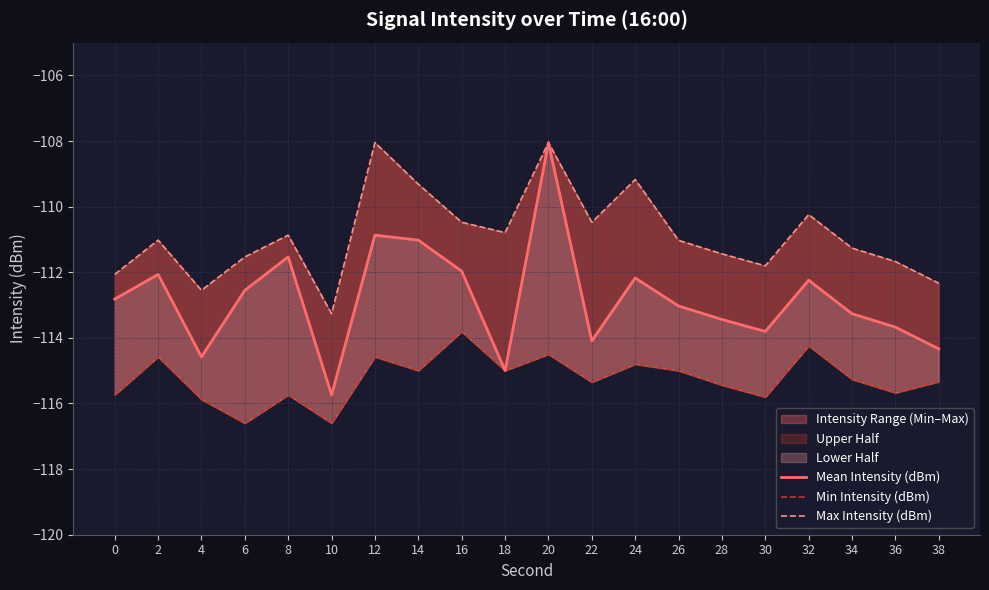

Which series has the largest range (max minus min)?

Mean Intensity (dBm)